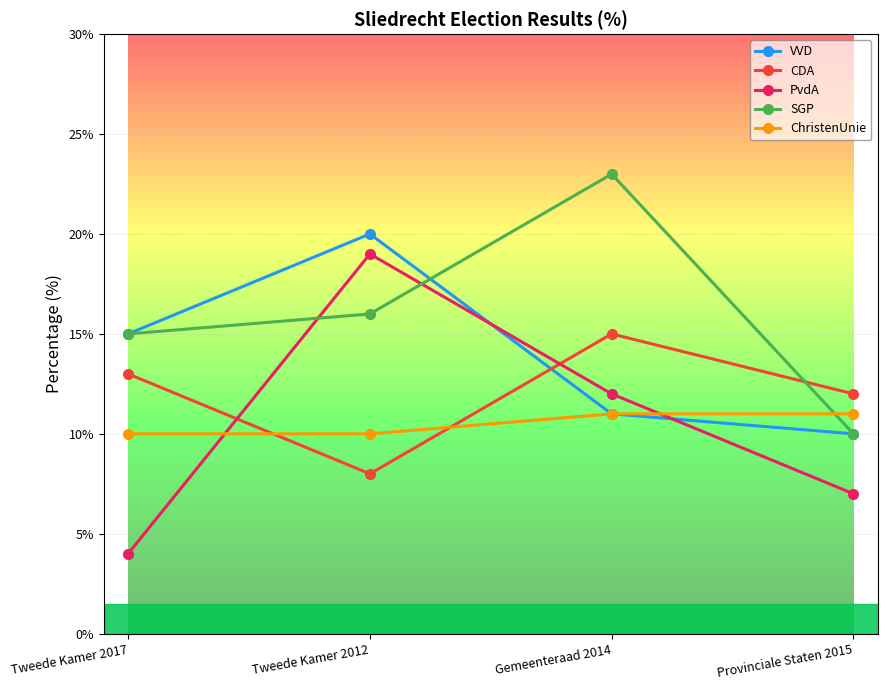

List the series in order of their peak value, lowest first.

ChristenUnie, CDA, PvdA, VVD, SGP